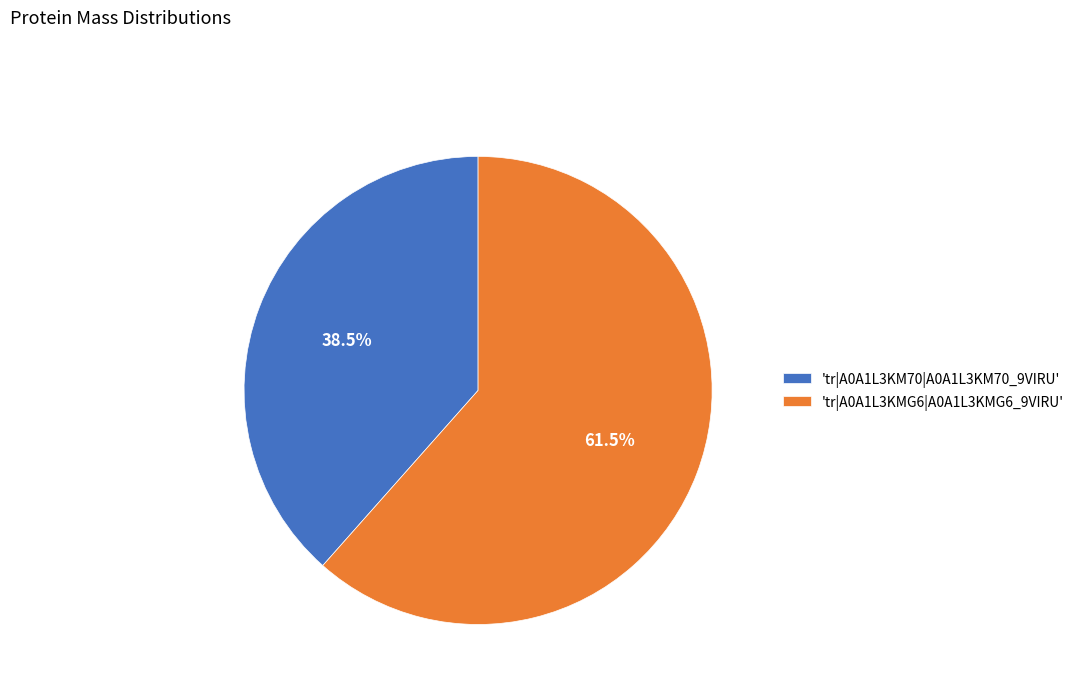

Rank the categories by value from highest to lowest.

'tr|A0A1L3KMG6|A0A1L3KMG6_9VIRU', 'tr|A0A1L3KM70|A0A1L3KM70_9VIRU'